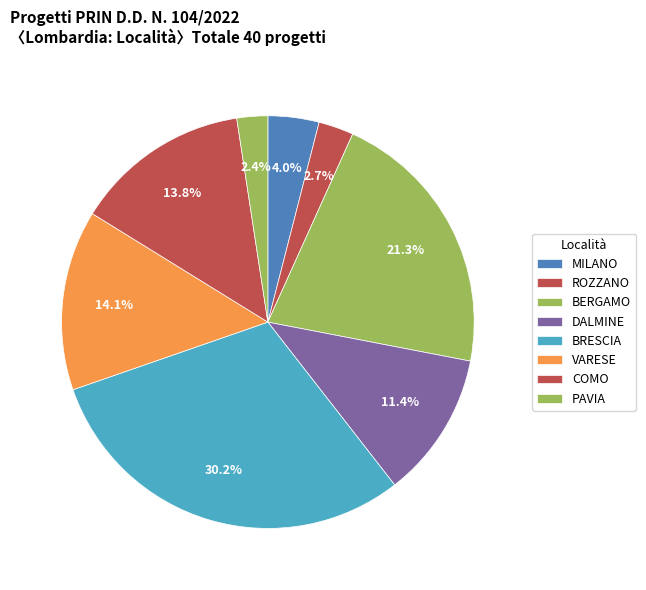

How many segments does this pie chart have?

8